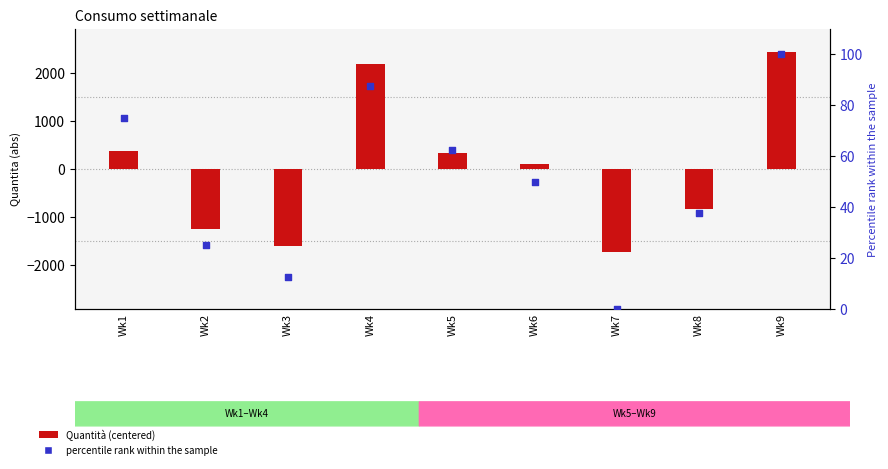

At how many categories does at least one series exceed -1721?

9